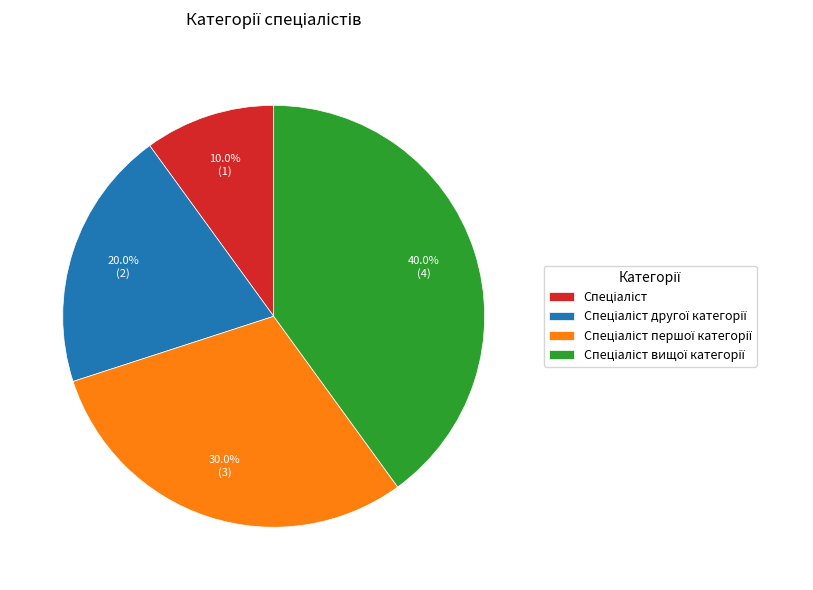

What is the change in value from Спеціаліст другої категорії to Спеціаліст першої категорії?

+1